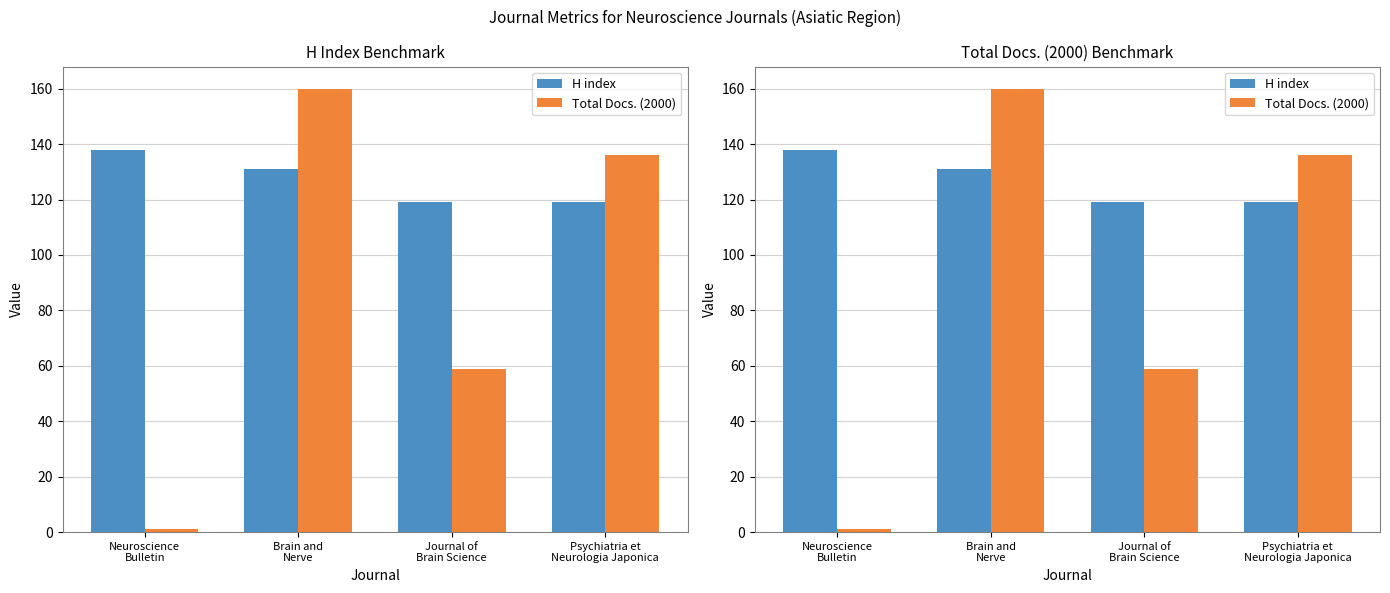

What are all the series names shown in the legend?

H index, Total Docs. (2000)